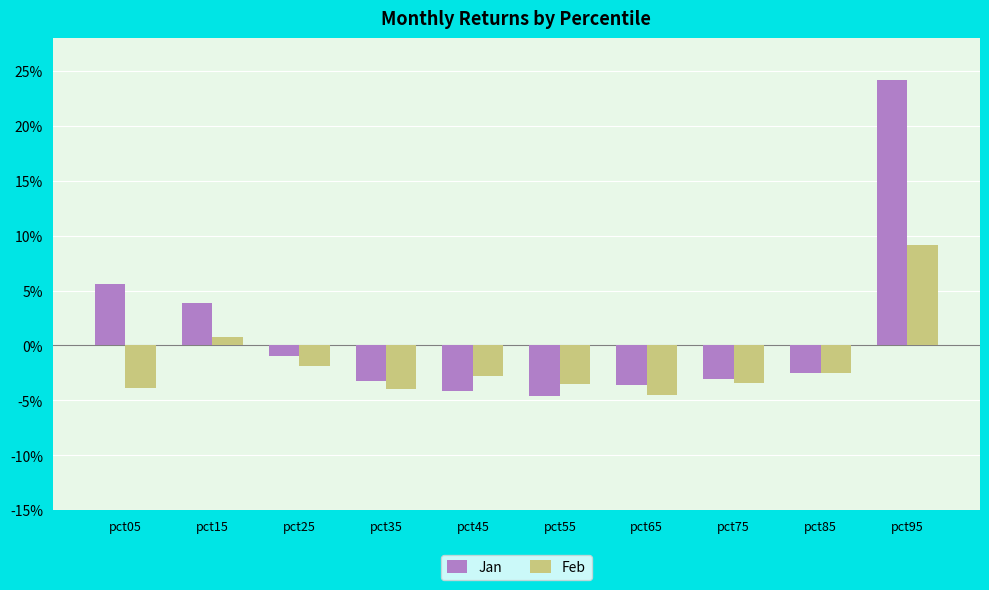

Does the chart contain stacked bars?

No